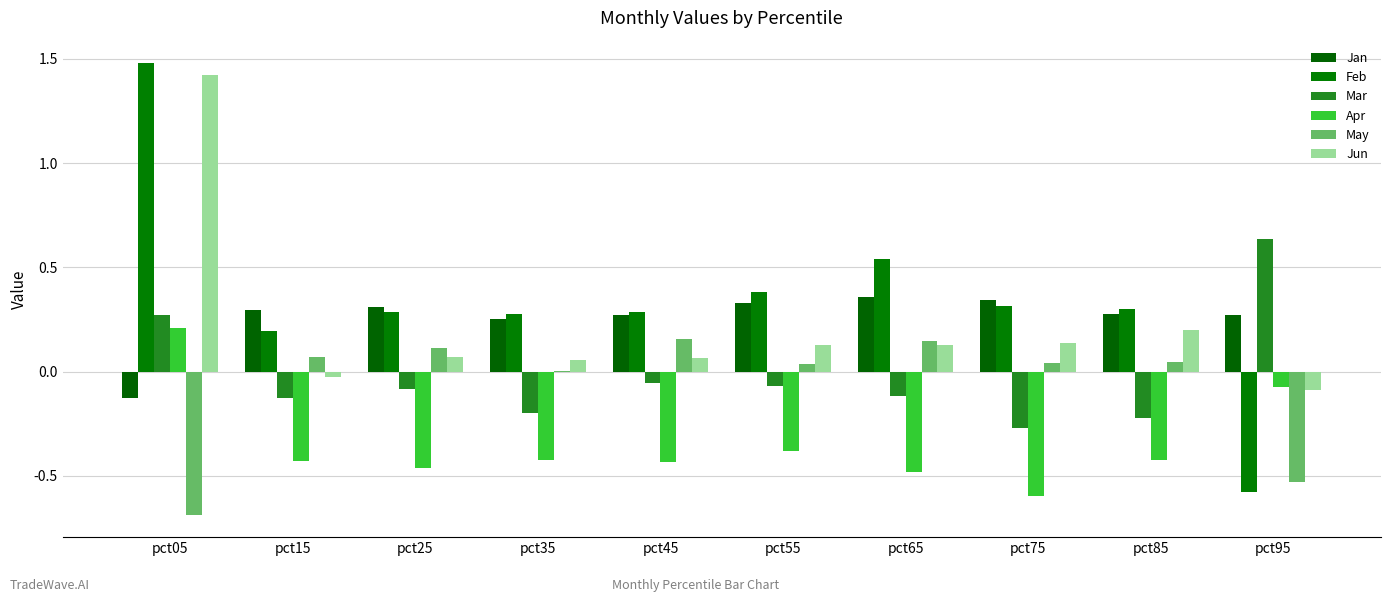

How many values in the Mar series exceed 0?

2